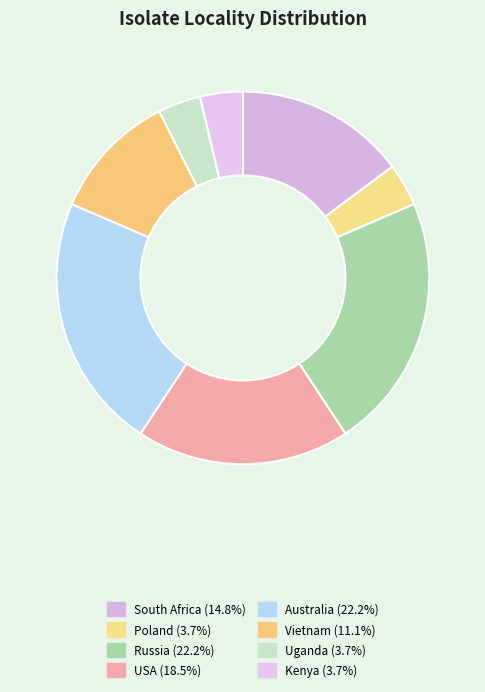

How many segments does this pie chart have?

8